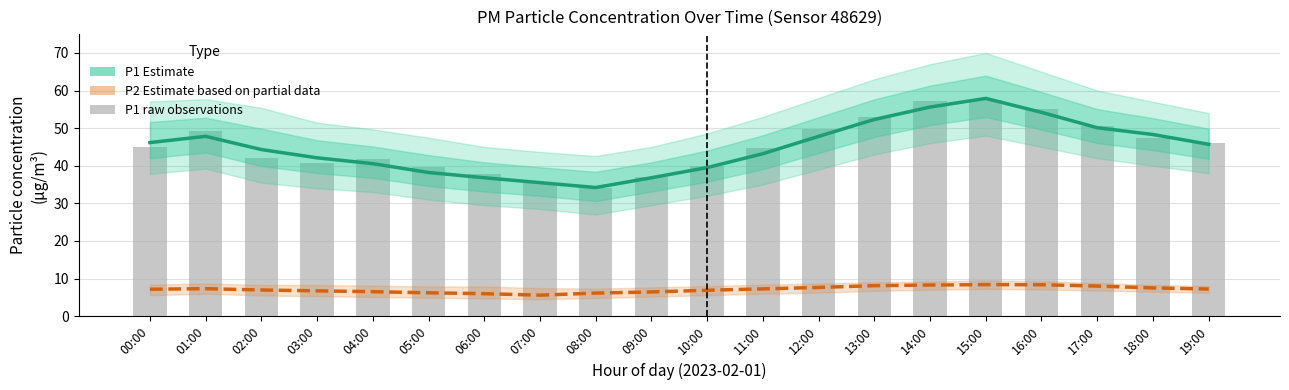

Which category has the lowest value across all series?

07:00